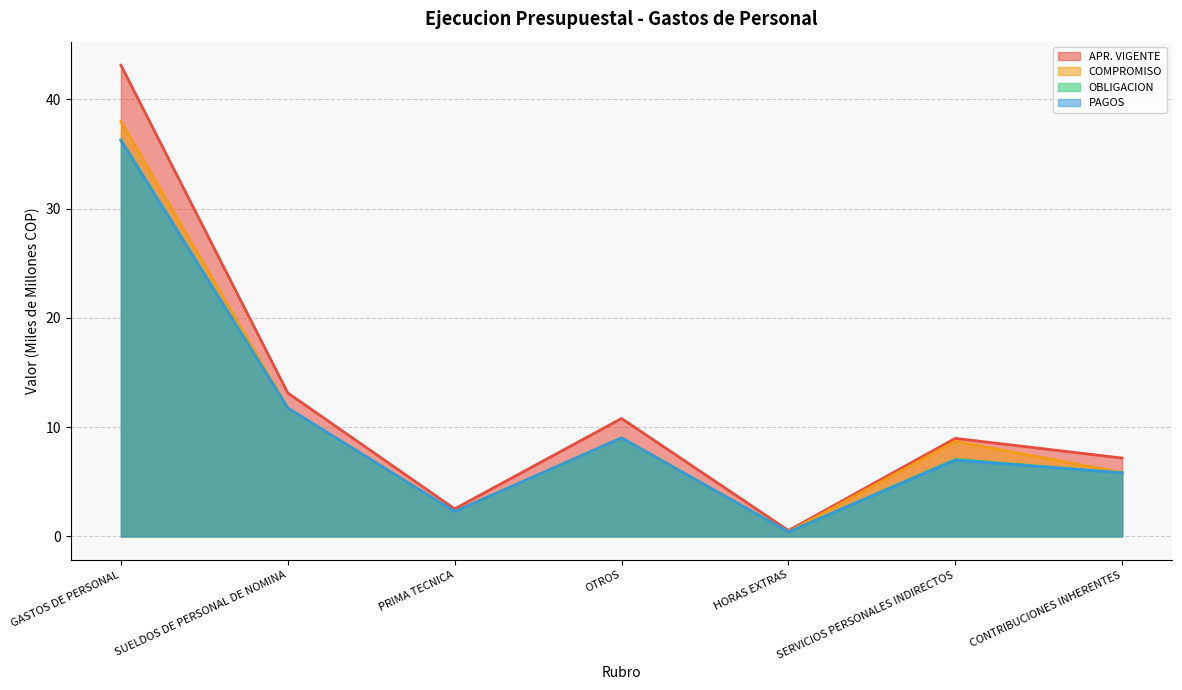

Between HORAS EXTRAS and CONTRIBUCIONES INHERENTES, which series saw the biggest shift?

APR. VIGENTE